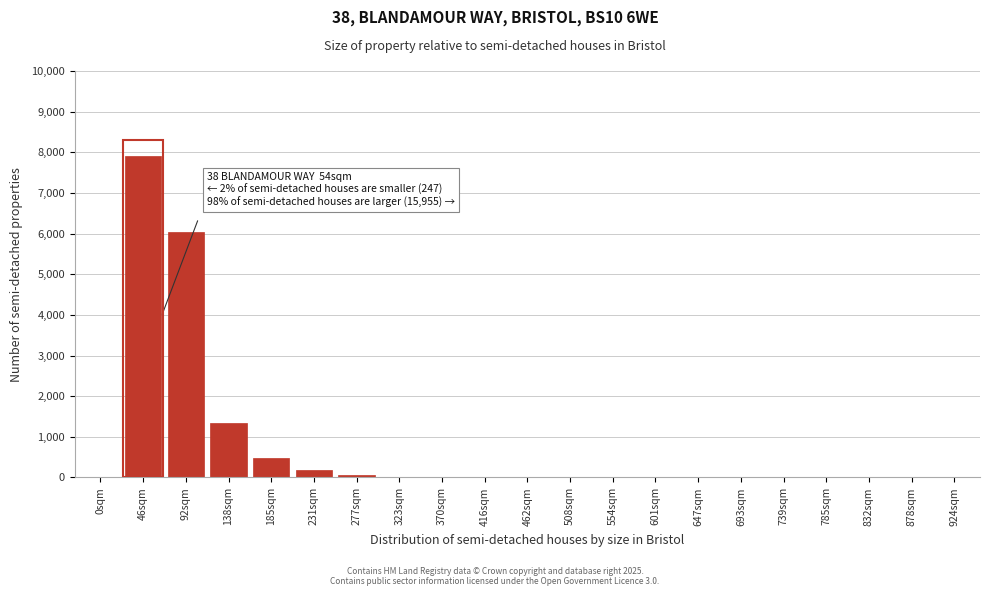

What is the maximum value shown in the chart?

7900